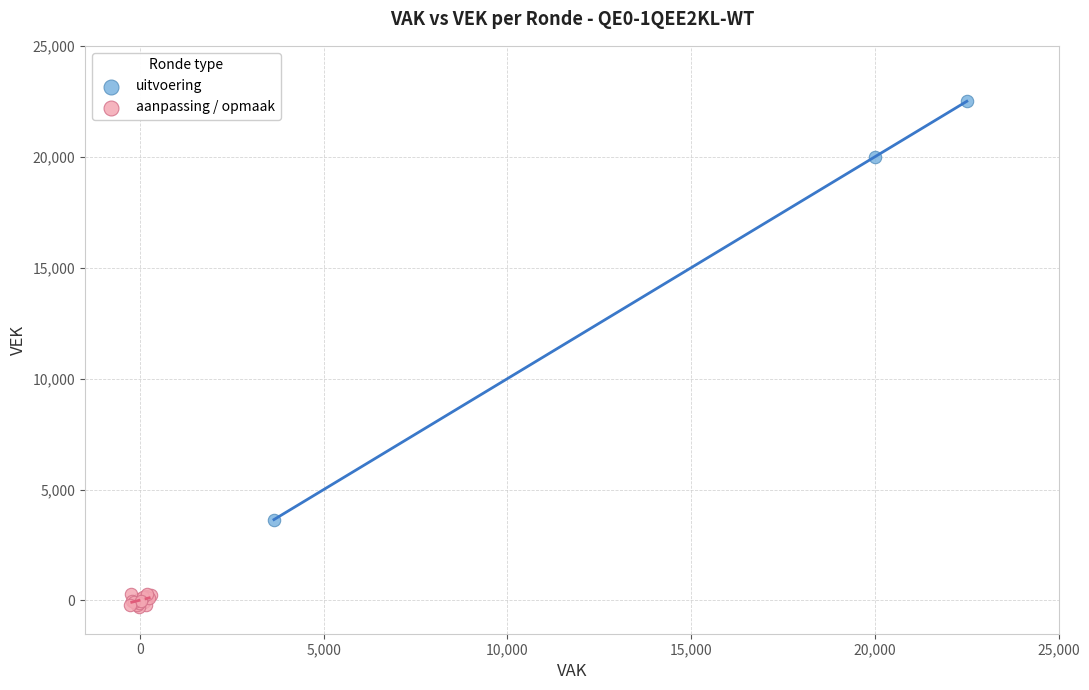

Which series contains the highest Y value?

uitvoering